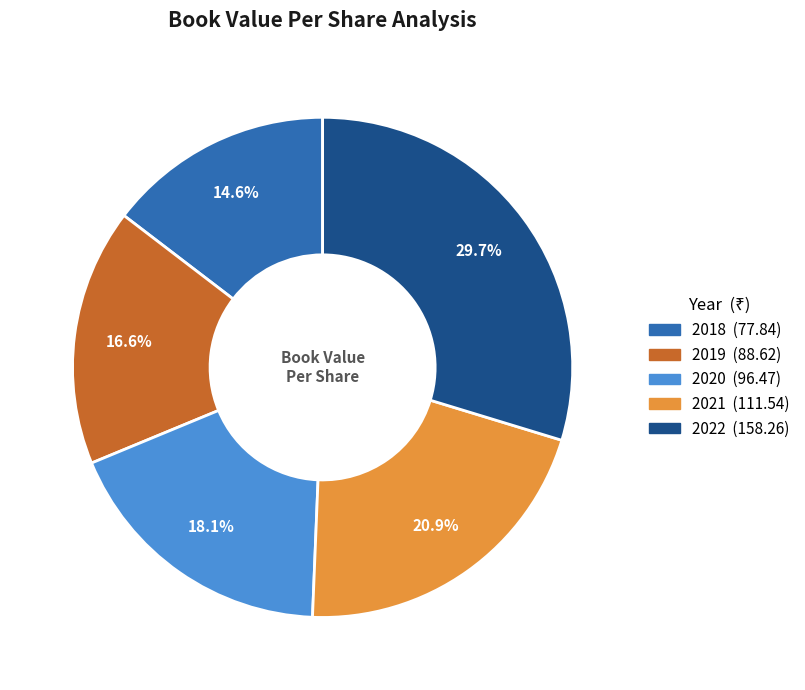

Rank the categories by value from lowest to highest.

2018, 2019, 2020, 2021, 2022